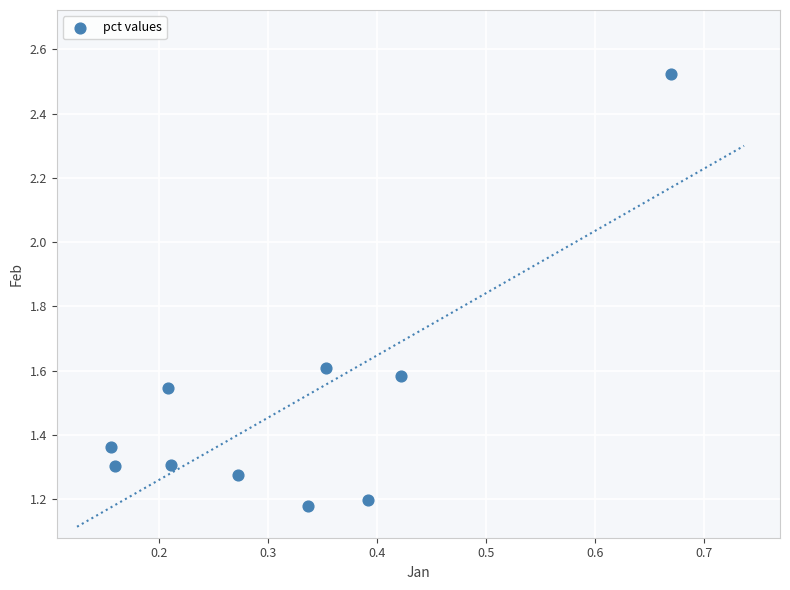

What is the average X value?

0.3